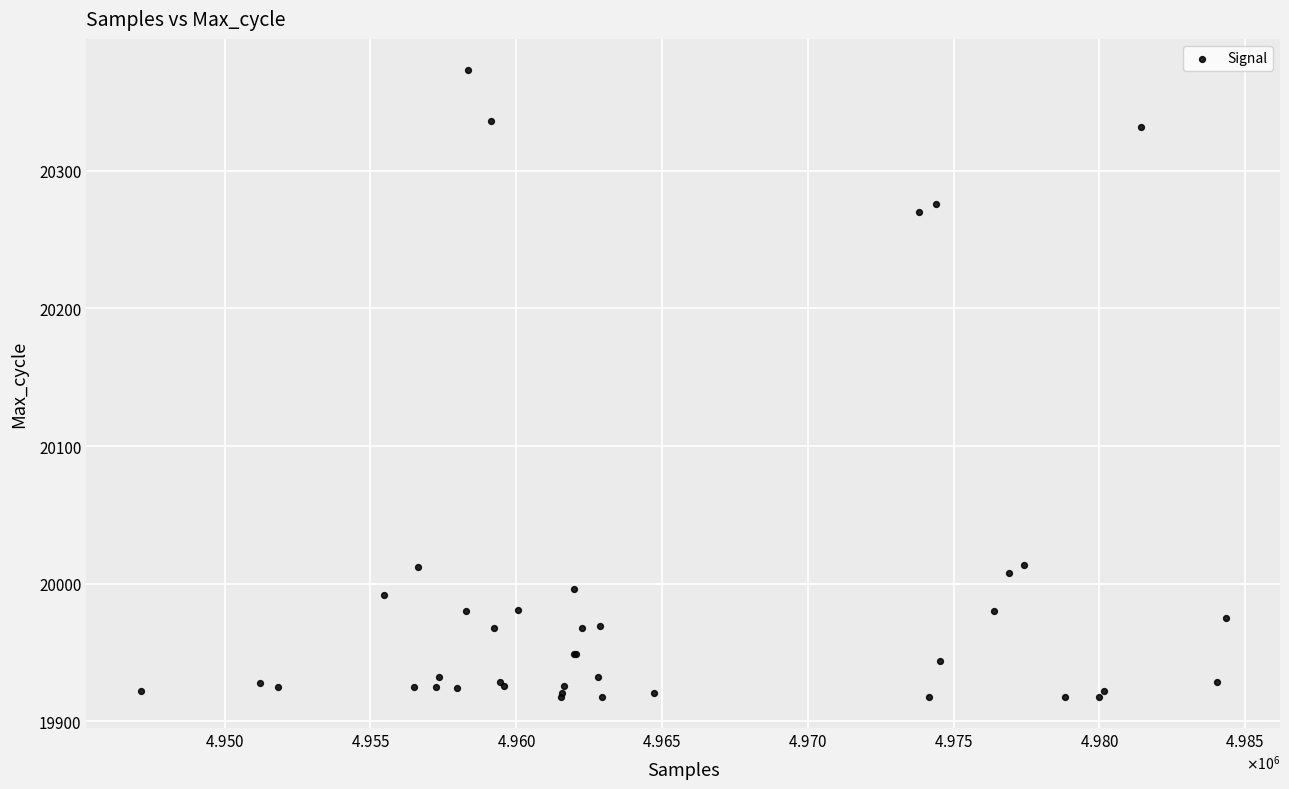

What Y value in the scatter plot is closest to 20145?

20270